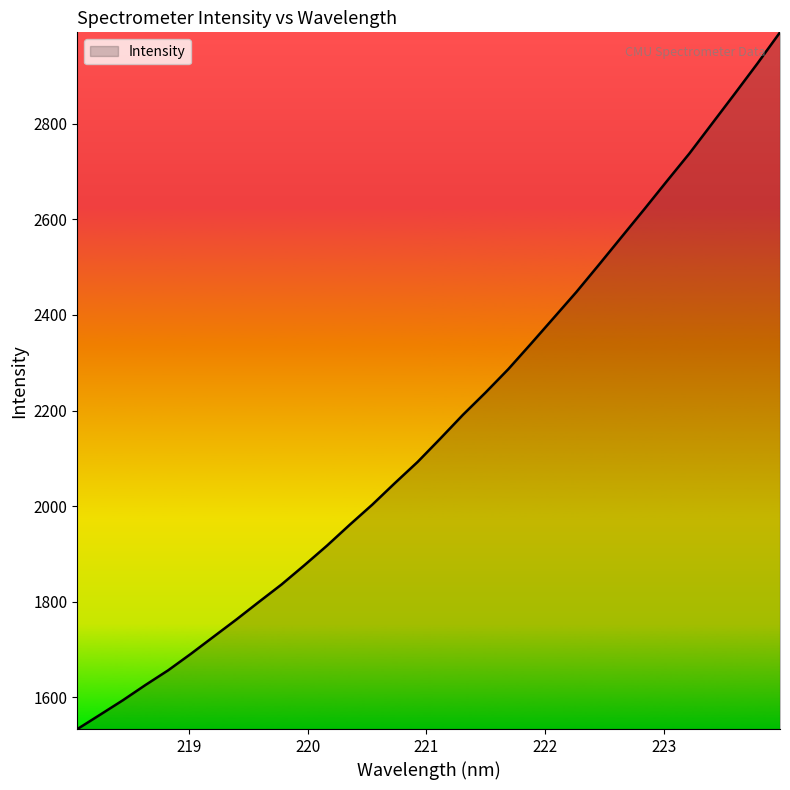

What is the smallest value displayed?

1533.8